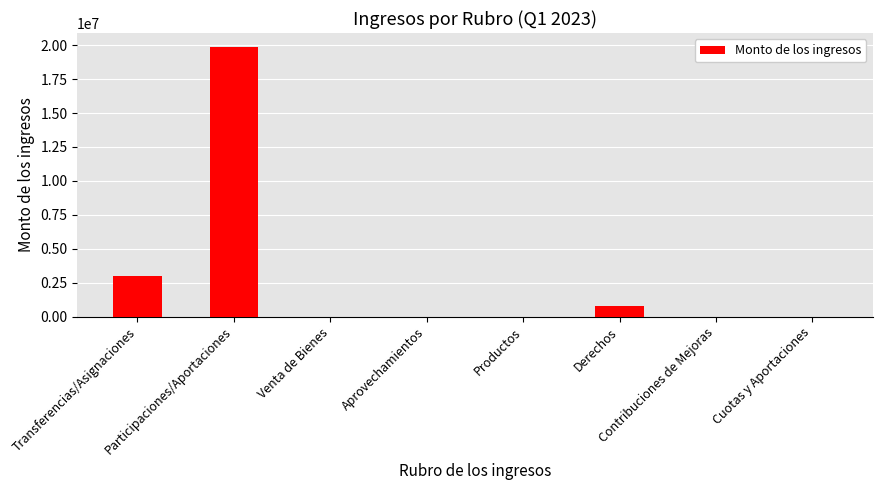

Read the value at Derechos.

769892.7